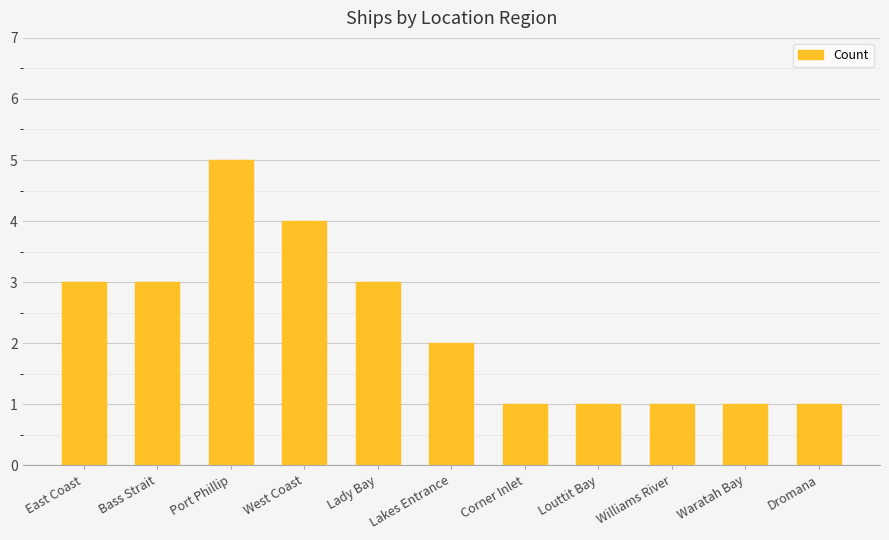

At which category does the chart reach its peak across all series?

Port Phillip